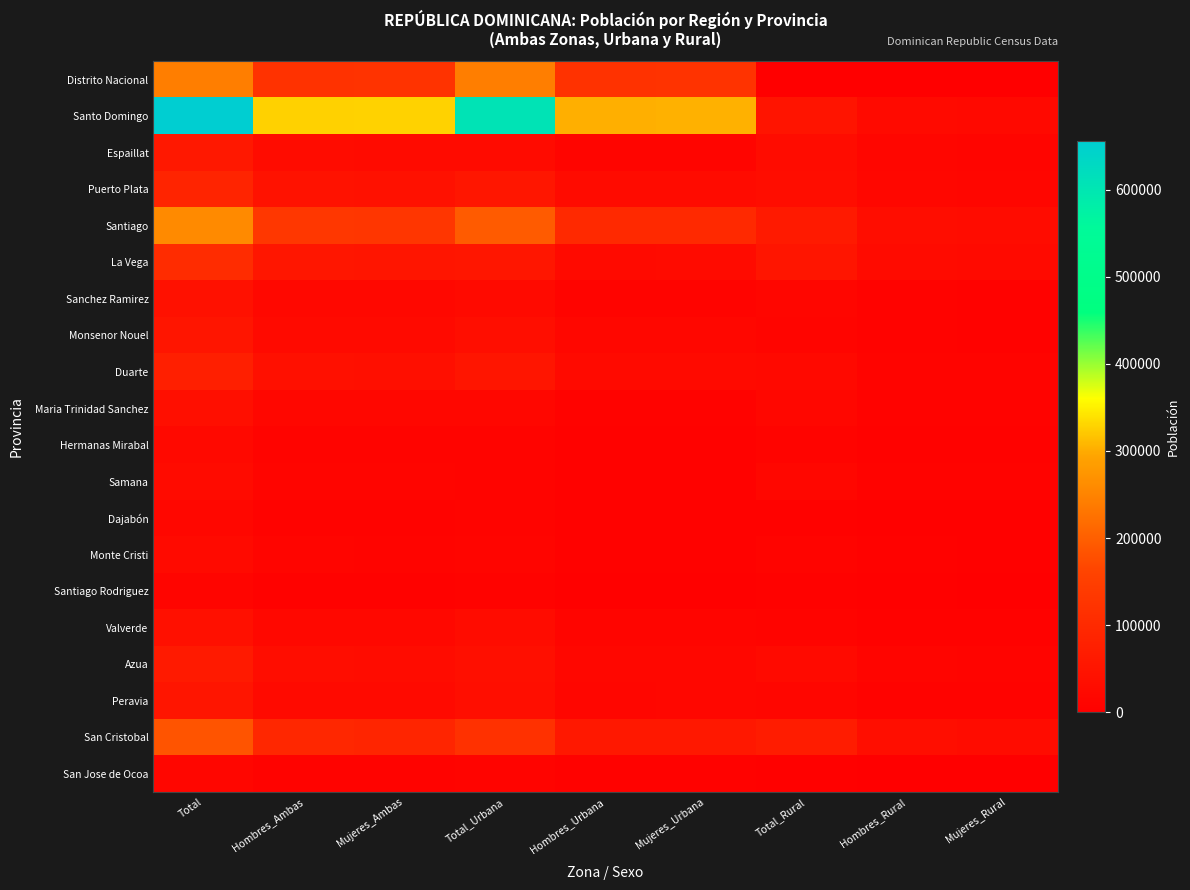

Reading left to right, transcribe all the data shown in this chart.

Distrito Nacional: Total=242301	Hombres_Ambas=120372	Mujeres_Ambas=121929	Total_Urbana=242301	Hombres_Urbana=120372	Mujeres_Urbana=121929	Total_Rural=0	Hombres_Rural=0	Mujeres_Rural=0
Santo Domingo: Total=655566	Hombres_Ambas=327737	Mujeres_Ambas=327829	Total_Urbana=606690	Hombres_Urbana=302266	Mujeres_Urbana=304424	Total_Rural=48876	Hombres_Rural=25471	Mujeres_Rural=23405
Espaillat: Total=57899	Hombres_Ambas=29959	Mujeres_Ambas=27940	Total_Urbana=27955	Hombres_Urbana=14024	Mujeres_Urbana=13931	Total_Rural=29944	Hombres_Rural=15935	Mujeres_Rural=14009
Puerto Plata: Total=86866	Hombres_Ambas=44439	Mujeres_Ambas=42427	Total_Urbana=53915	Hombres_Urbana=26950	Mujeres_Urbana=26965	Total_Rural=32951	Hombres_Rural=17489	Mujeres_Rural=15462
Santiago: Total=259497	Hombres_Ambas=131122	Mujeres_Ambas=128375	Total_Urbana=195611	Hombres_Urbana=97902	Mujeres_Urbana=97709	Total_Rural=63886	Hombres_Rural=33220	Mujeres_Rural=30666
La Vega: Total=105942	Hombres_Ambas=53925	Mujeres_Ambas=52017	Total_Urbana=53868	Hombres_Urbana=26672	Mujeres_Urbana=27196	Total_Rural=52074	Hombres_Rural=27253	Mujeres_Rural=24821
Sanchez Ramirez: Total=41371	Hombres_Ambas=21425	Mujeres_Ambas=19946	Total_Urbana=25197	Hombres_Urbana=12718	Mujeres_Urbana=12479	Total_Rural=16174	Hombres_Rural=8707	Mujeres_Rural=7467
Monsenor Nouel: Total=50162	Hombres_Ambas=25560	Mujeres_Ambas=24602	Total_Urbana=35482	Hombres_Urbana=17777	Mujeres_Urbana=17705	Total_Rural=14680	Hombres_Rural=7783	Mujeres_Rural=6897
Duarte: Total=76064	Hombres_Ambas=38916	Mujeres_Ambas=37148	Total_Urbana=51824	Hombres_Urbana=26128	Mujeres_Urbana=25696	Total_Rural=24240	Hombres_Rural=12788	Mujeres_Rural=11452
Maria Trinidad Sanchez: Total=35987	Hombres_Ambas=18756	Mujeres_Ambas=17231	Total_Urbana=18749	Hombres_Urbana=9601	Mujeres_Urbana=9148	Total_Rural=17238	Hombres_Rural=9155	Mujeres_Rural=8083
Hermanas Mirabal: Total=24005	Hombres_Ambas=12577	Mujeres_Ambas=11428	Total_Urbana=12186	Hombres_Urbana=6165	Mujeres_Urbana=6021	Total_Rural=11819	Hombres_Rural=6412	Mujeres_Rural=5407
Samana: Total=29150	Hombres_Ambas=14876	Mujeres_Ambas=14274	Total_Urbana=12204	Hombres_Urbana=6090	Mujeres_Urbana=6114	Total_Rural=16946	Hombres_Rural=8786	Mujeres_Rural=8160
Dajabón: Total=18122	Hombres_Ambas=9342	Mujeres_Ambas=8780	Total_Urbana=12321	Hombres_Urbana=6222	Mujeres_Urbana=6099	Total_Rural=5801	Hombres_Rural=3120	Mujeres_Rural=2681
Monte Cristi: Total=25041	Hombres_Ambas=12974	Mujeres_Ambas=12067	Total_Urbana=14703	Hombres_Urbana=7495	Mujeres_Urbana=7208	Total_Rural=10338	Hombres_Rural=5479	Mujeres_Rural=4859
Santiago Rodriguez: Total=14249	Hombres_Ambas=7368	Mujeres_Ambas=6881	Total_Urbana=9103	Hombres_Urbana=4615	Mujeres_Urbana=4488	Total_Rural=5146	Hombres_Rural=2753	Mujeres_Rural=2393
Valverde: Total=40936	Hombres_Ambas=20910	Mujeres_Ambas=20026	Total_Urbana=30118	Hombres_Urbana=15253	Mujeres_Urbana=14865	Total_Rural=10818	Hombres_Rural=5657	Mujeres_Rural=5161
Azua: Total=63097	Hombres_Ambas=32768	Mujeres_Ambas=30329	Total_Urbana=36822	Hombres_Urbana=18699	Mujeres_Urbana=18123	Total_Rural=26275	Hombres_Rural=14069	Mujeres_Rural=12206
Peravia: Total=50826	Hombres_Ambas=24824	Mujeres_Ambas=26002	Total_Urbana=34301	Hombres_Urbana=16554	Mujeres_Urbana=17747	Total_Rural=16525	Hombres_Rural=8270	Mujeres_Rural=8255
San Cristobal: Total=184466	Hombres_Ambas=93602	Mujeres_Ambas=90864	Total_Urbana=117628	Hombres_Urbana=58555	Mujeres_Urbana=59073	Total_Rural=66838	Hombres_Rural=35047	Mujeres_Rural=31791
San Jose de Ocoa: Total=16413	Hombres_Ambas=8431	Mujeres_Ambas=7982	Total_Urbana=12748	Hombres_Urbana=6440	Mujeres_Urbana=6308	Total_Rural=3665	Hombres_Rural=1991	Mujeres_Rural=1674